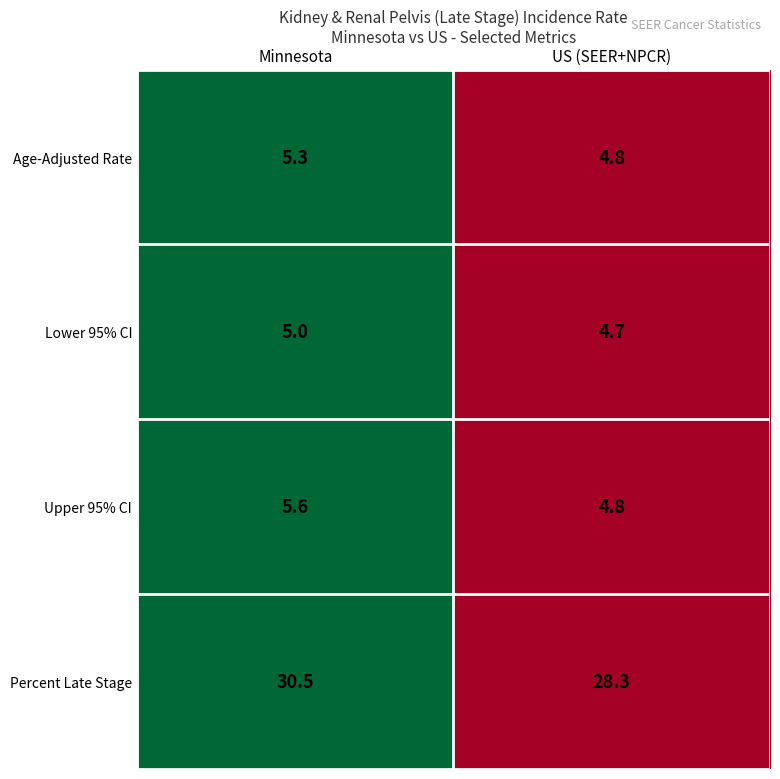

The Upper 95% CI series shows 6.5 at US (SEER+NPCR). True or false?

False